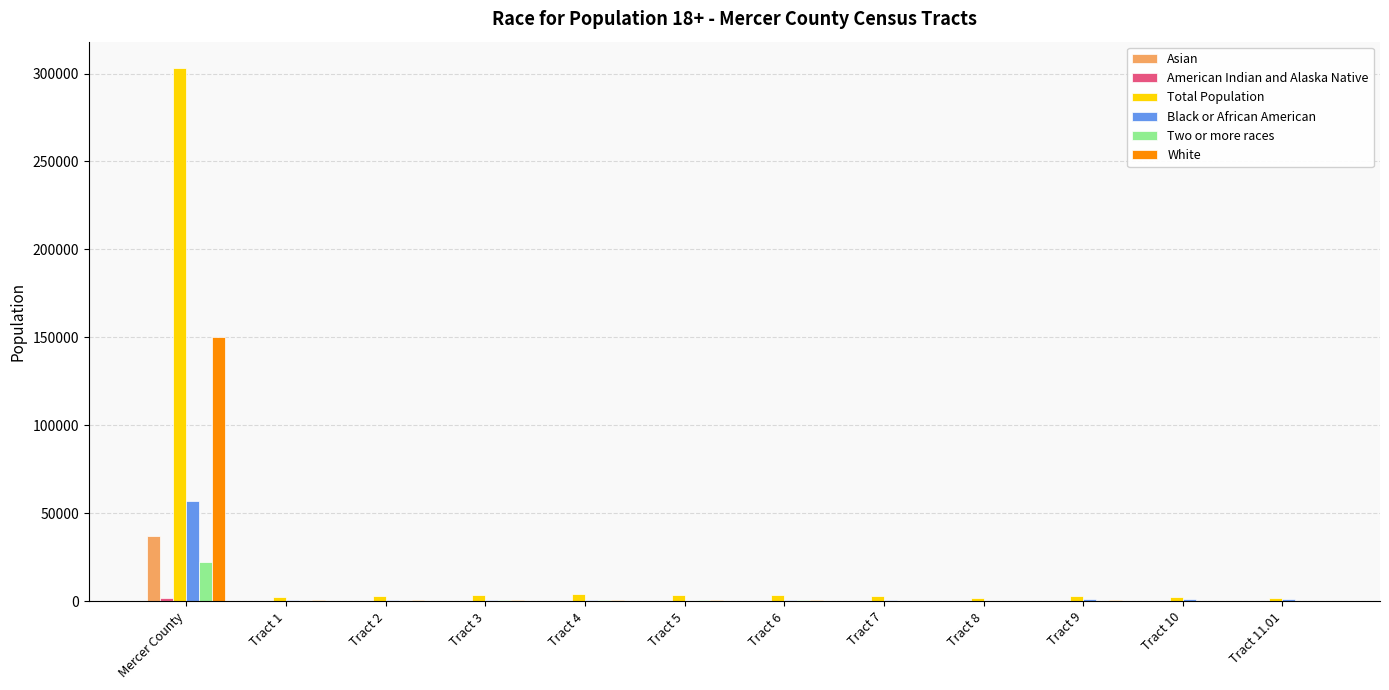

What is the maximum value shown in the chart?

302968